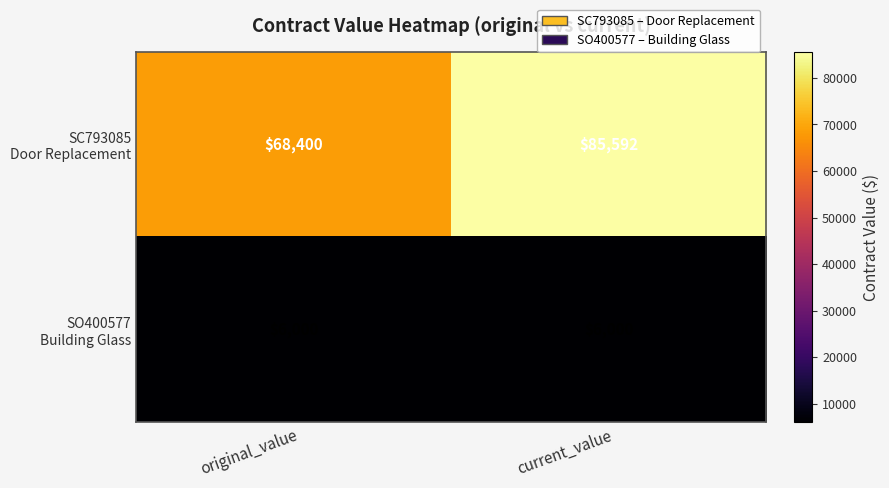

What is the smallest value displayed?

6000